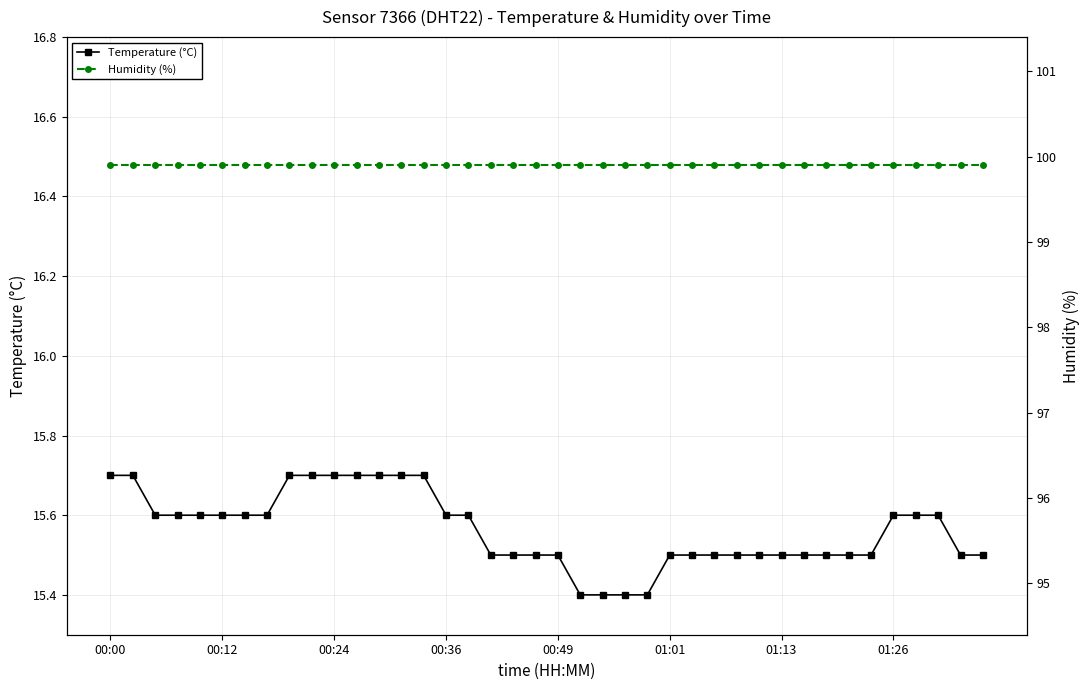

True or false: Humidity (%) has a value of 31.0 at 23.

False